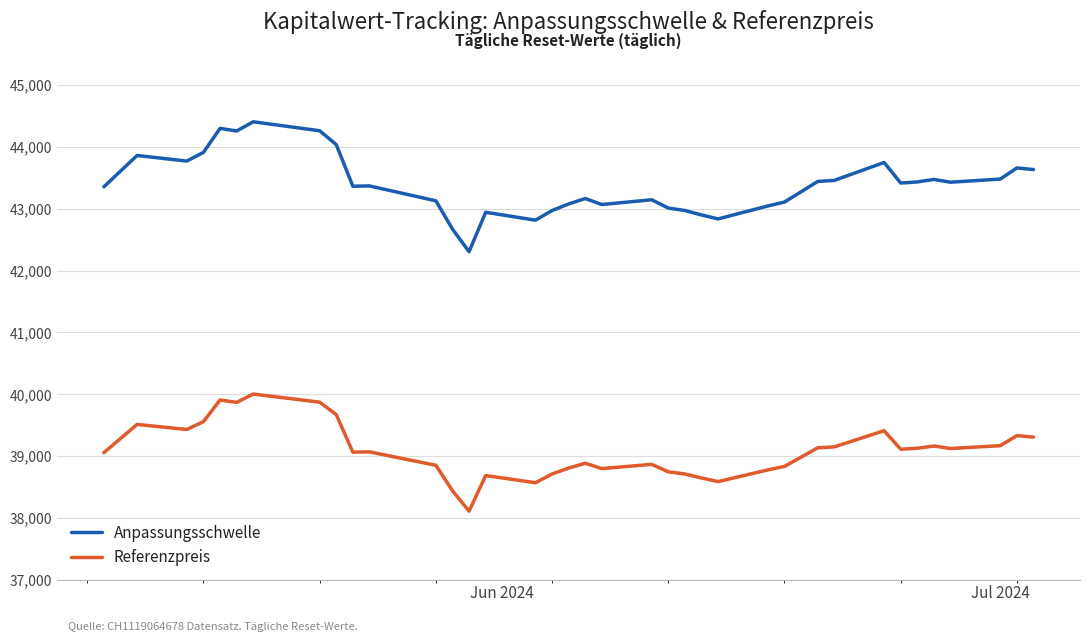

Which series has the largest range (max minus min)?

Anpassungsschwelle